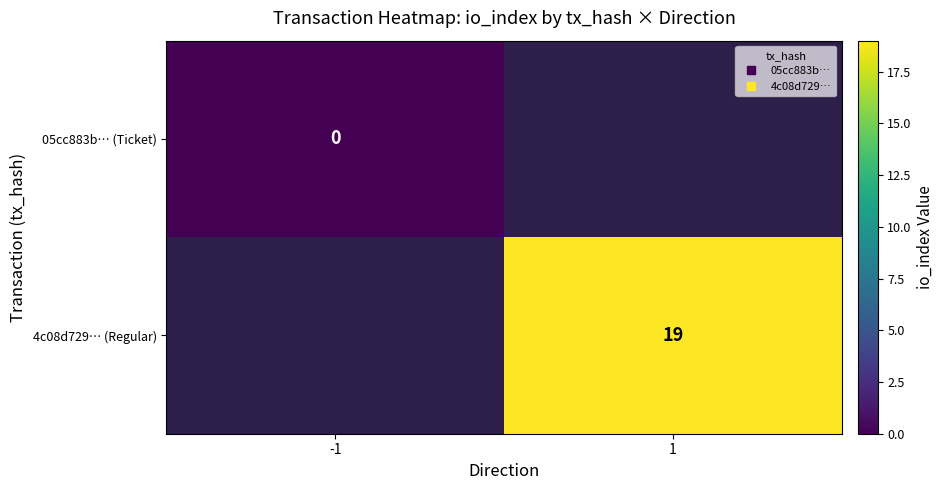

How many distinct data groups are displayed?

2